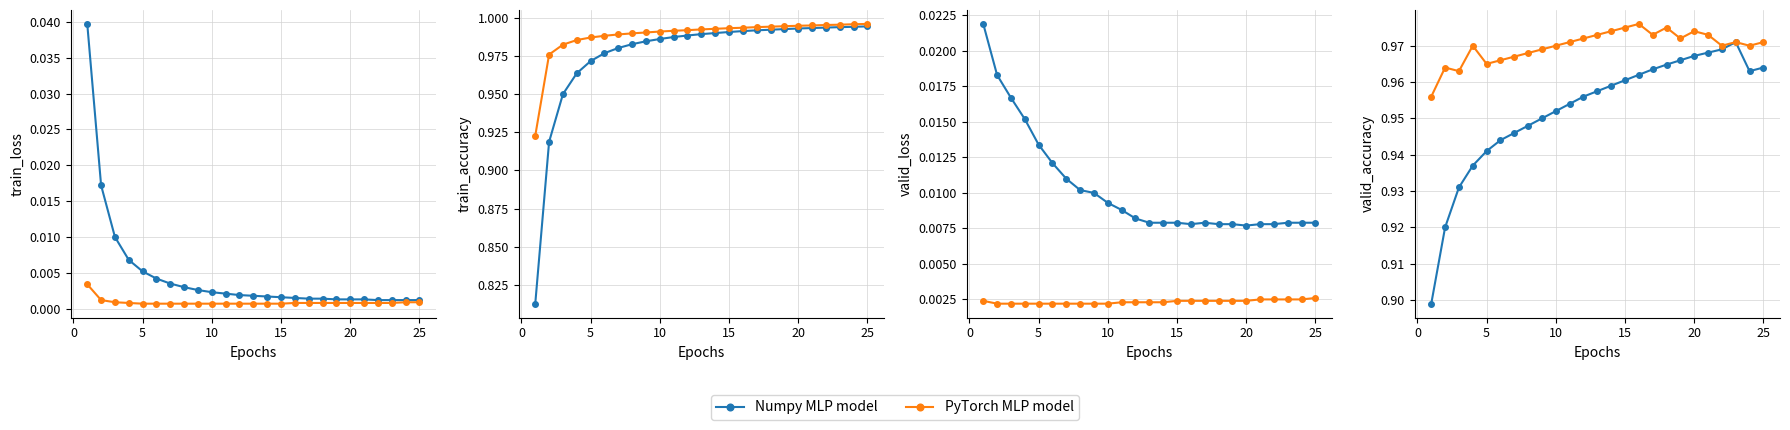

How many lines are shown in the chart?

2